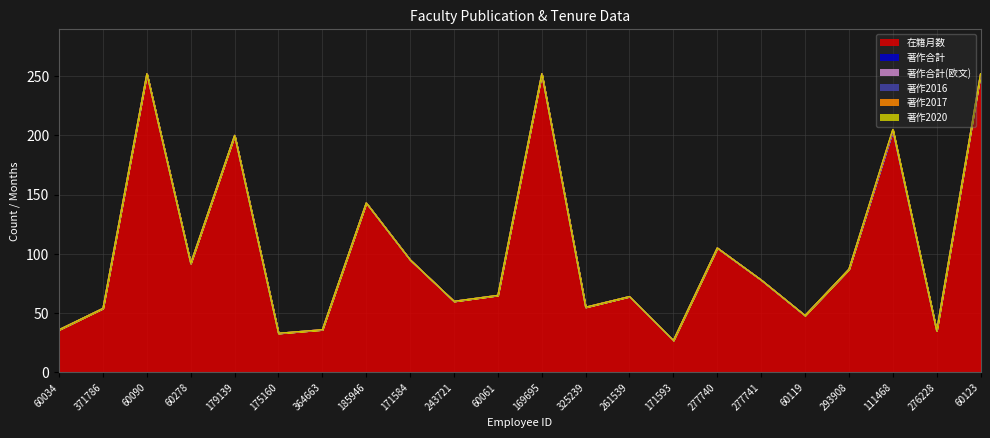

Does the chart display data point markers on the line(s)?

No